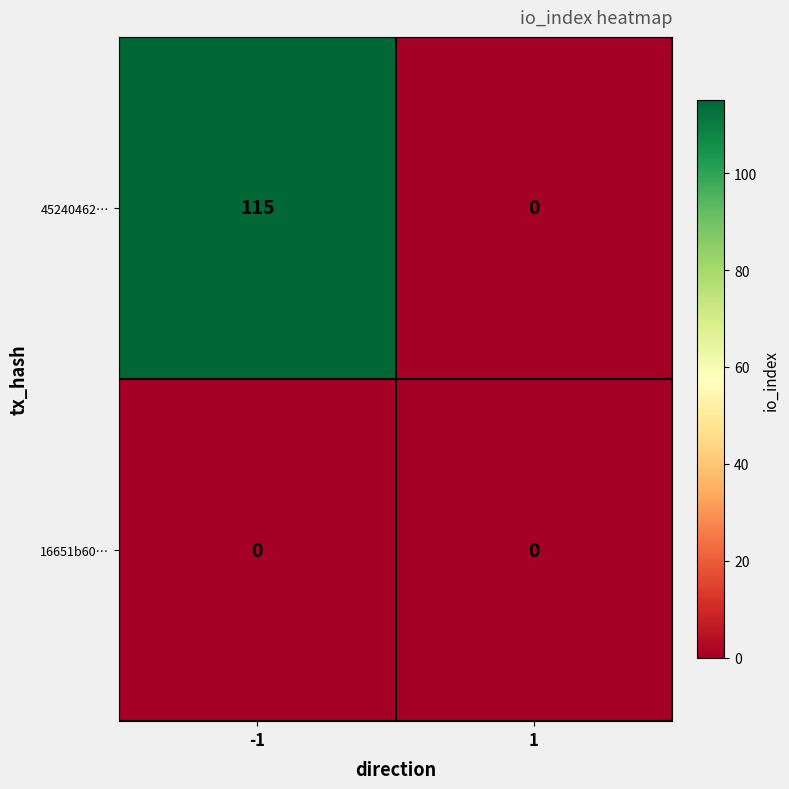

How many distinct data groups are displayed?

2